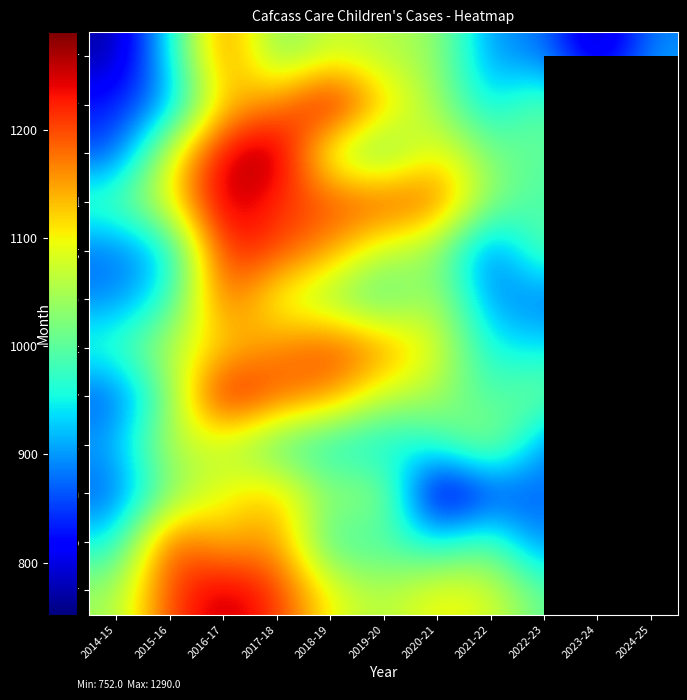

Between 2015-16 and 2016-17, which is larger?

2016-17